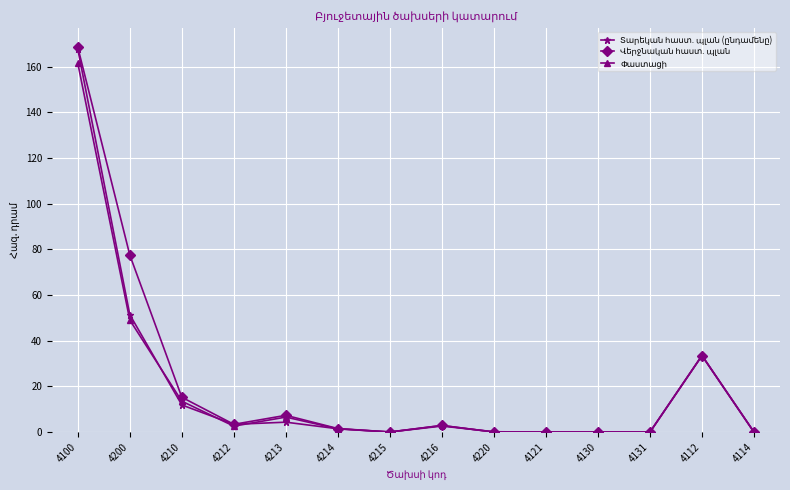

What is the maximum value shown in the chart?

168.5